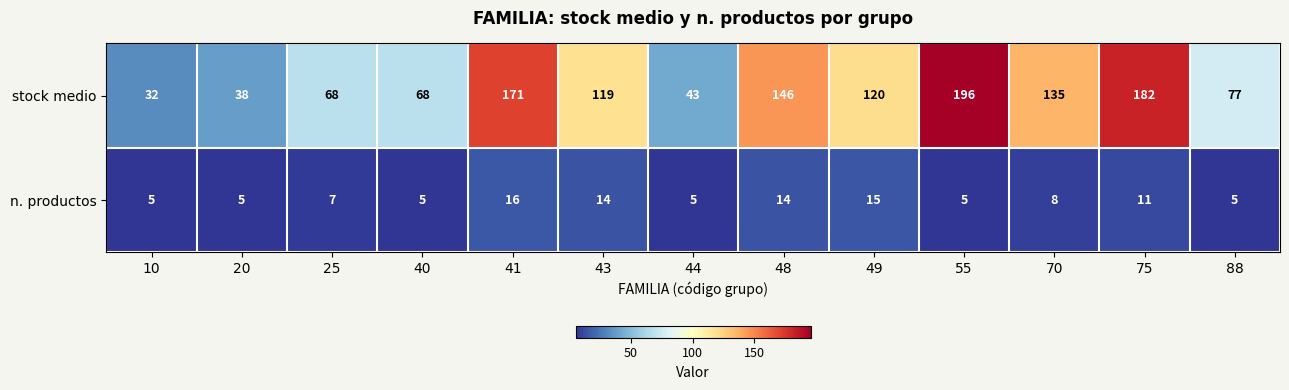

True or false: stock medio has a value of 171 at 41.

True